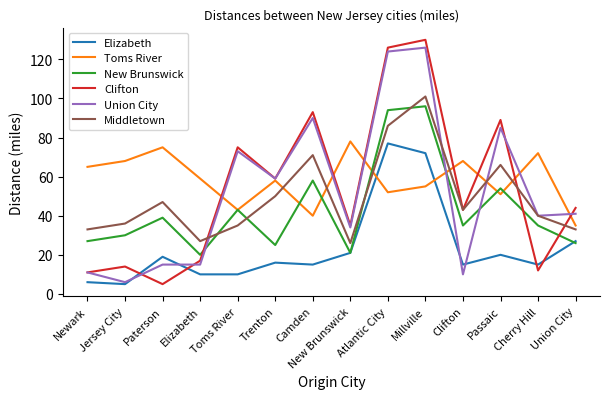

How many categories are shown in the chart?

14